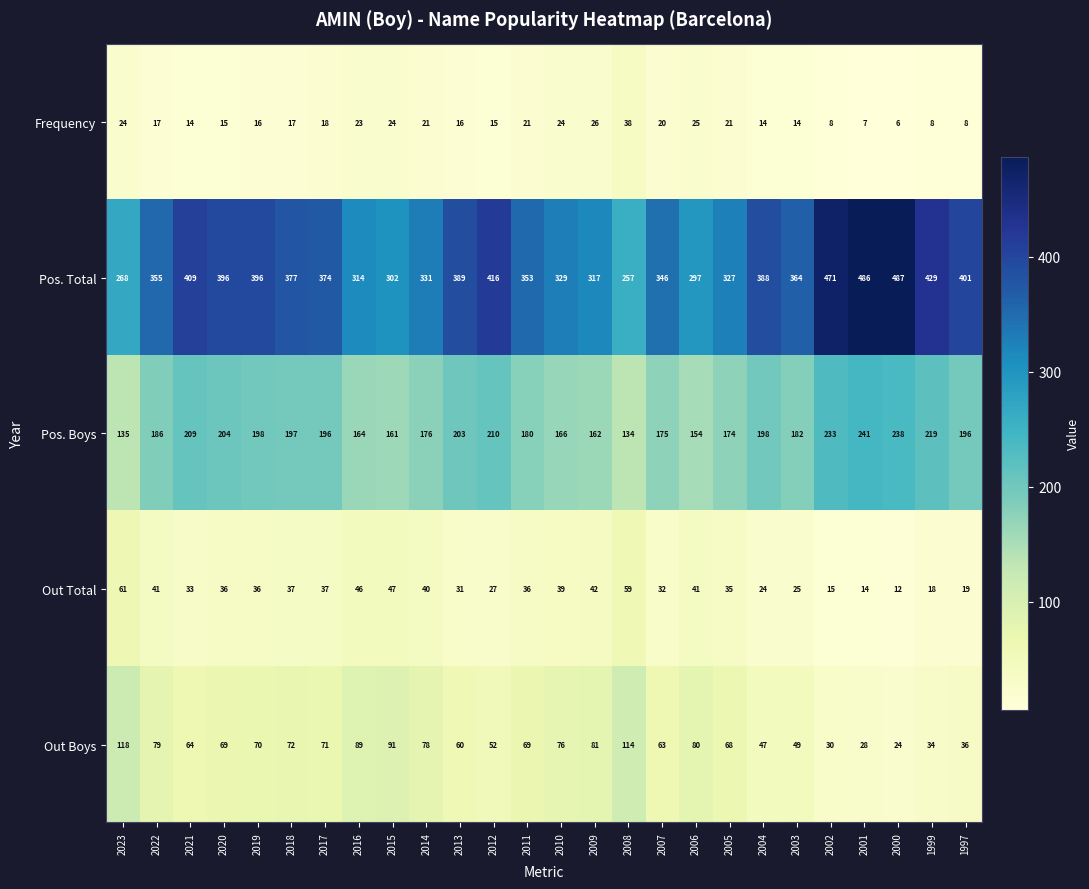

At which label is Out Boys closest to 71?

2017